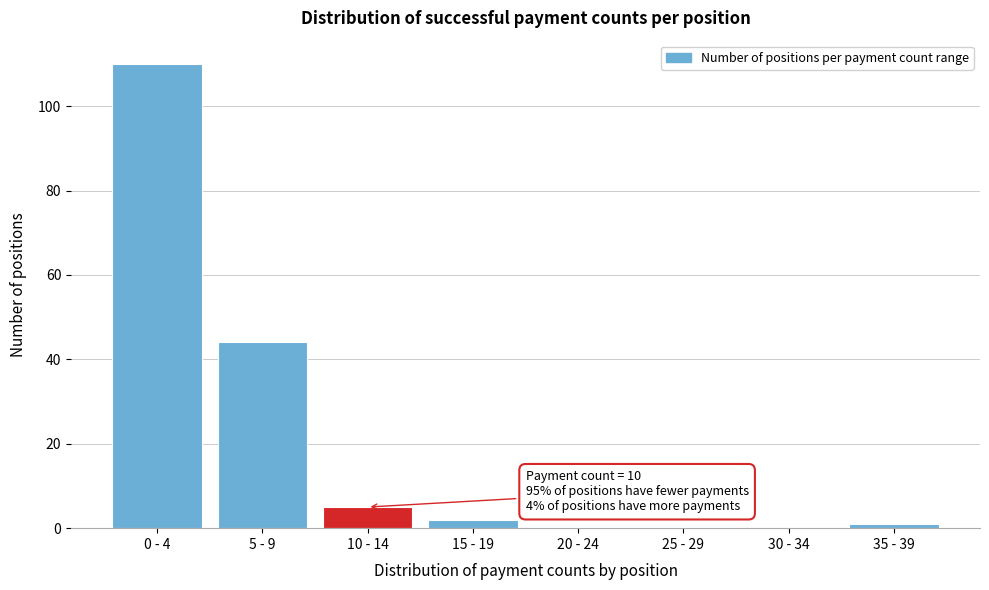

Reading left to right, what are all the values shown in this chart?

0 - 4=110	5 - 9=44	10 - 14=5	15 - 19=2	20 - 24=0	25 - 29=0	30 - 34=0	35 - 39=1